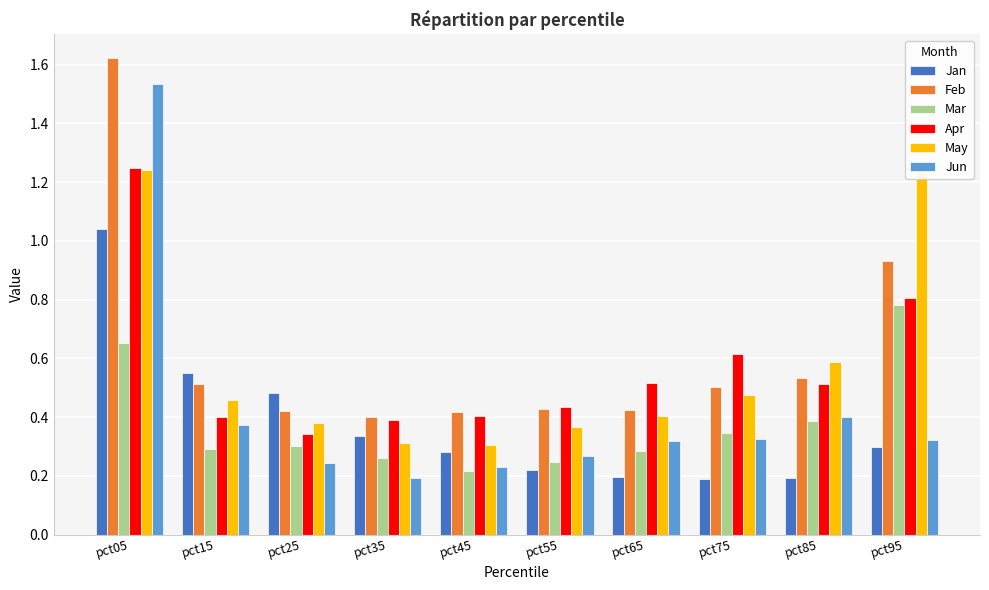

Between pct65 and pct95, which series saw the biggest shift?

May